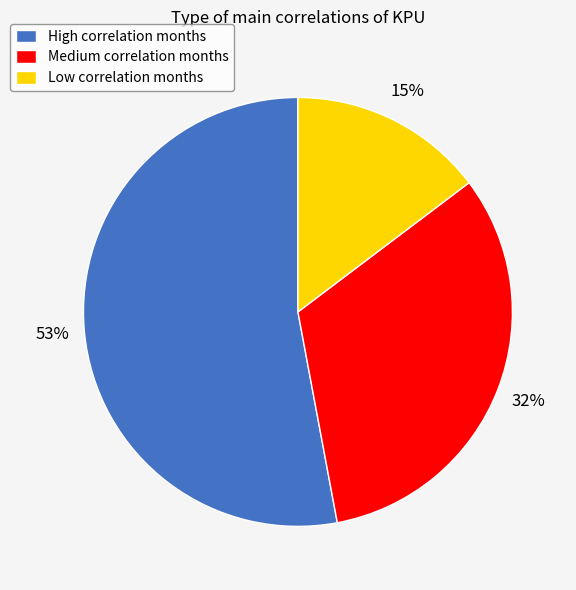

Approximately how many times larger is the value at Low correlation months compared to High correlation months?

0.3